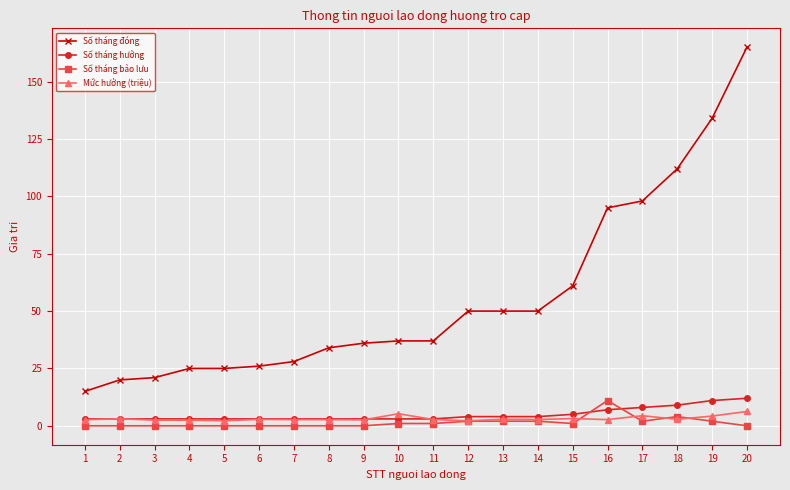

What is the total value across all series at 1?

20.6